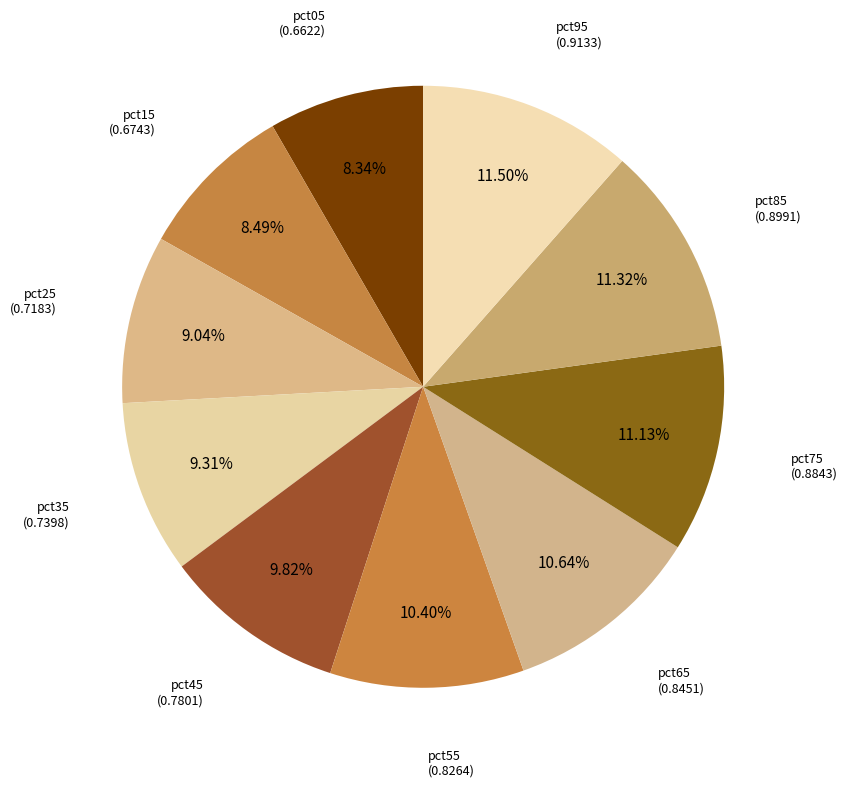

Count the number of slices in the pie.

10